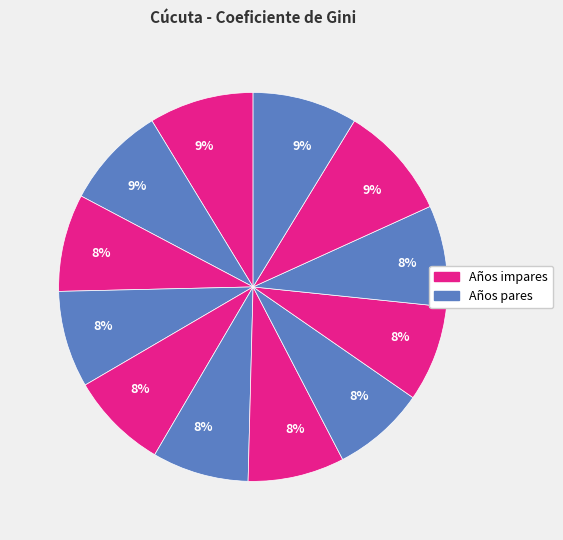

How many segments does this pie chart have?

12